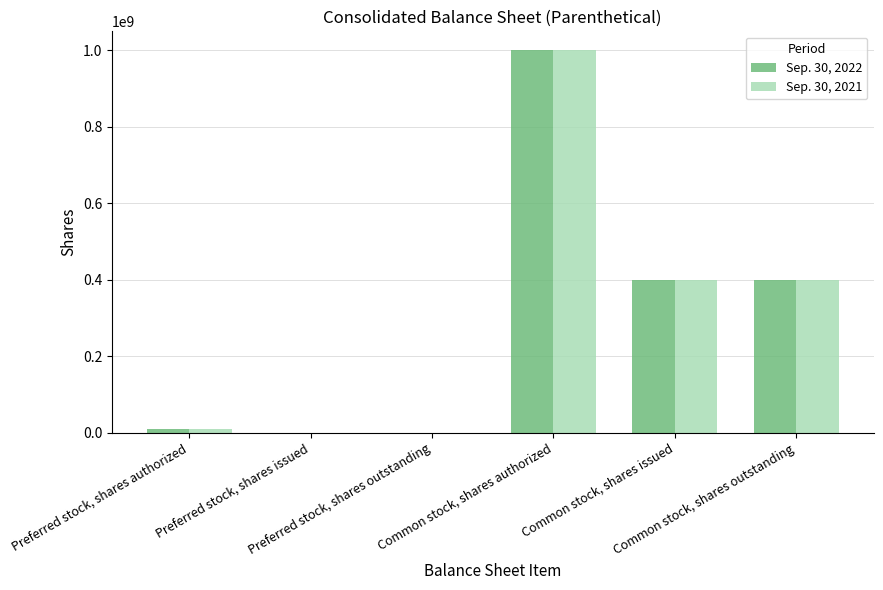

Is it true that Sep. 30, 2021 equals 577495410 at Preferred stock, shares issued?

False